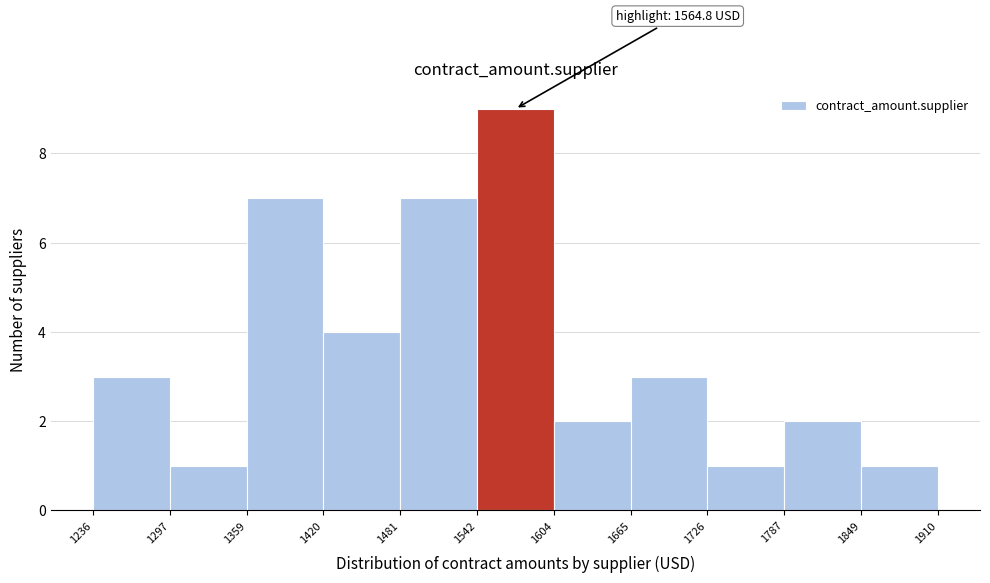

Which range on the x-axis has the tallest bar?

1542 to 1604